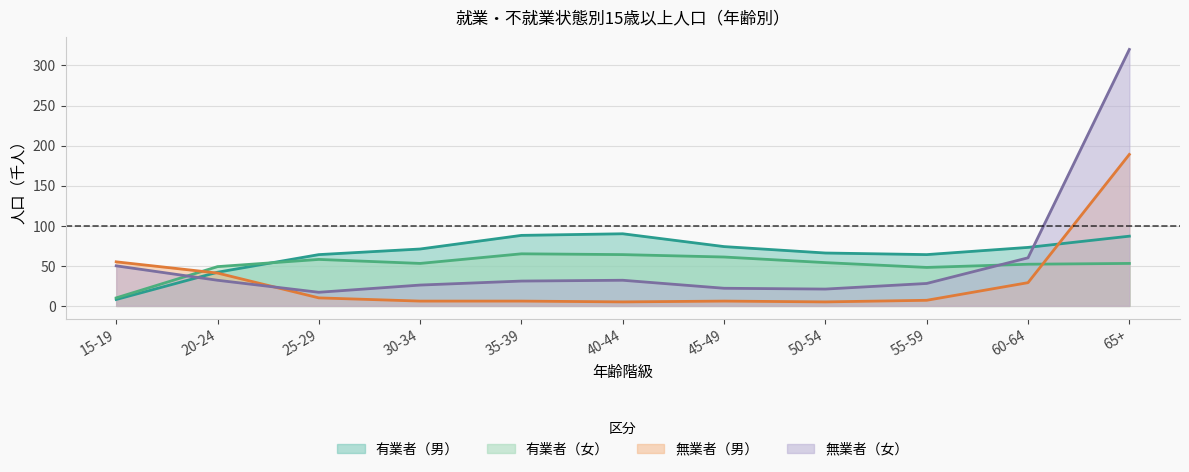

What value does the 有業者（女） series have at 25-29, to the nearest 10?

60